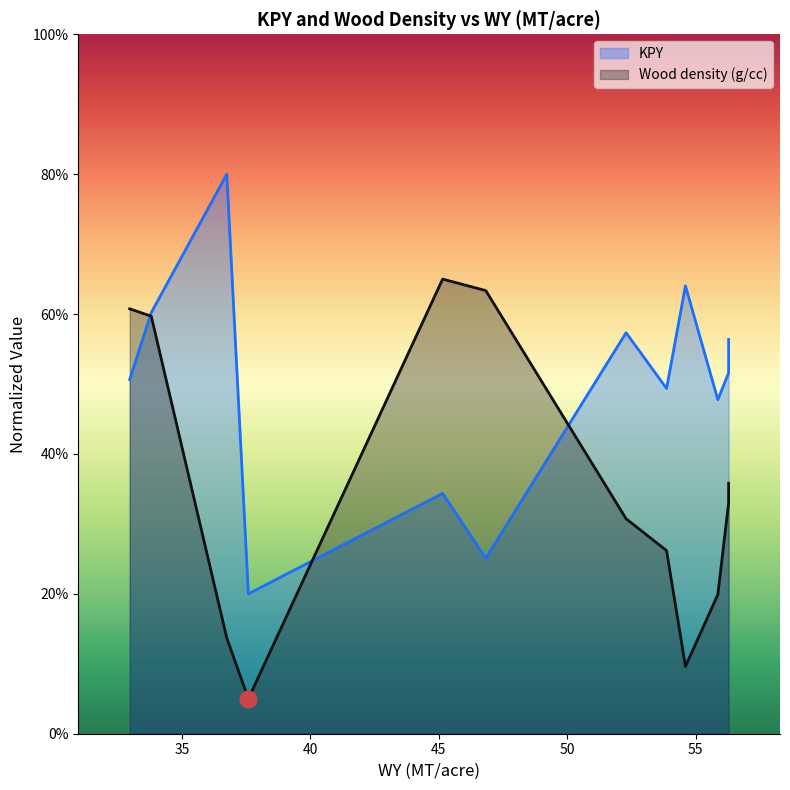

True or false: KPY has a value of 17.7 at T1.

False